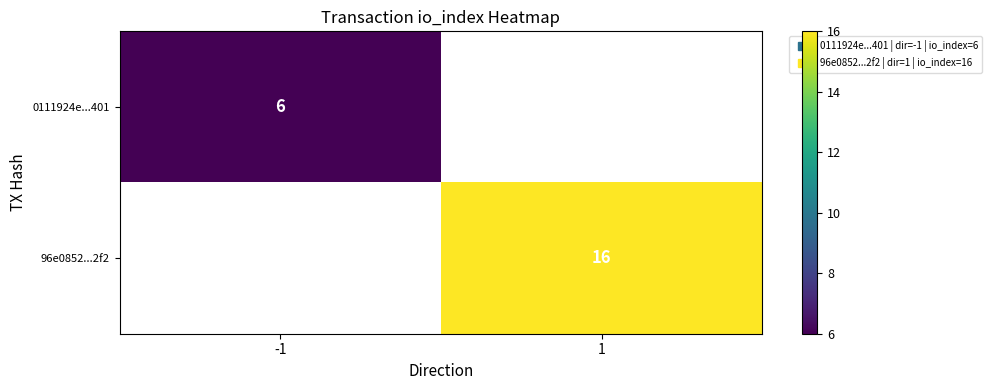

The value of 0111924e...401 at -1 is 6.0. True or false?

True